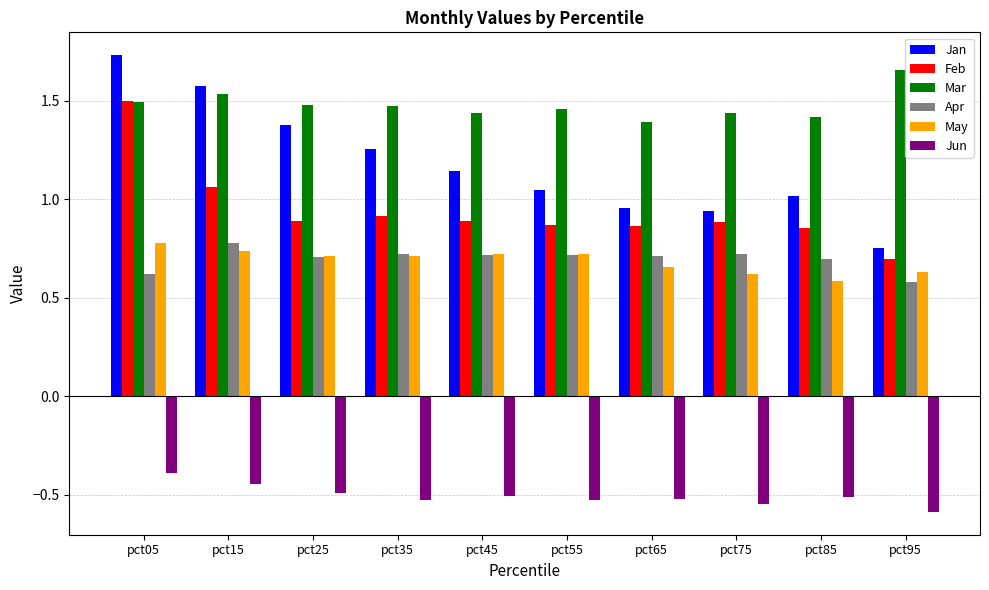

Which series has the widest spread of values?

Jan